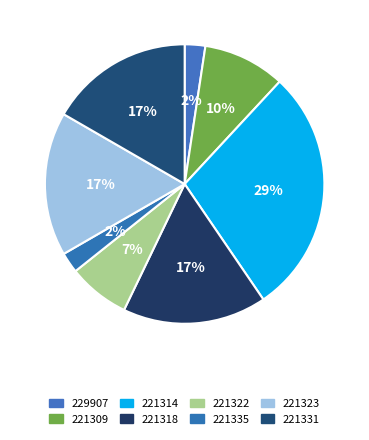

To the nearest percent, what is the difference between the largest and smallest slice percentages?

26%